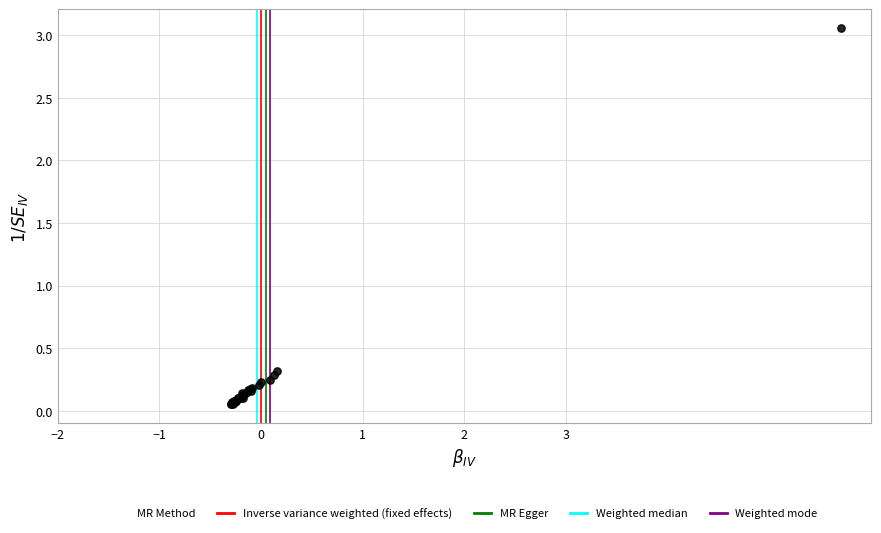

What Y value in the scatter plot is closest to 1?

0.3